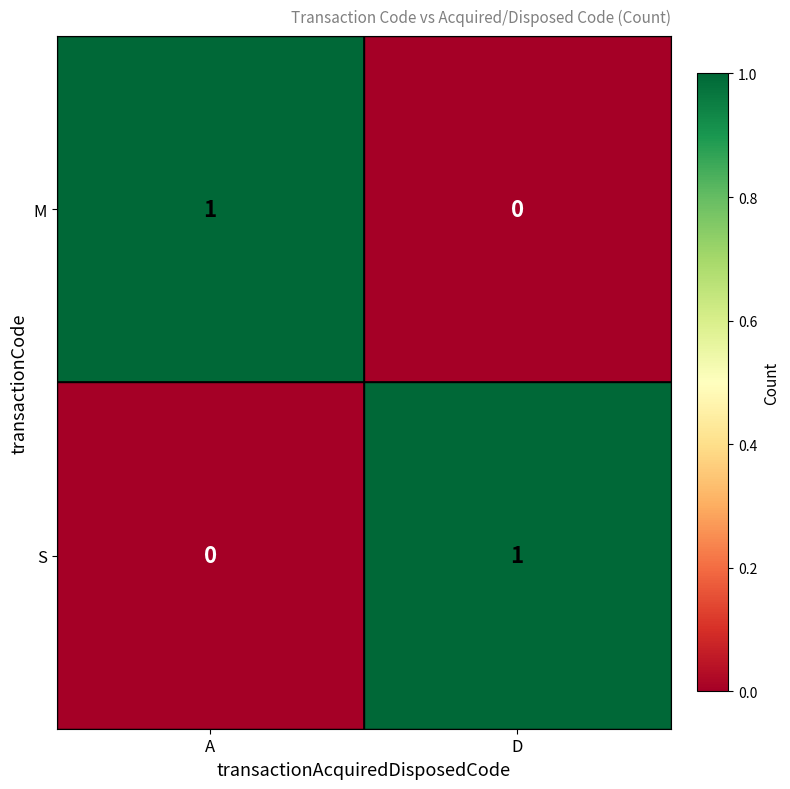

Rank the series at A from lowest to highest value.

S, M